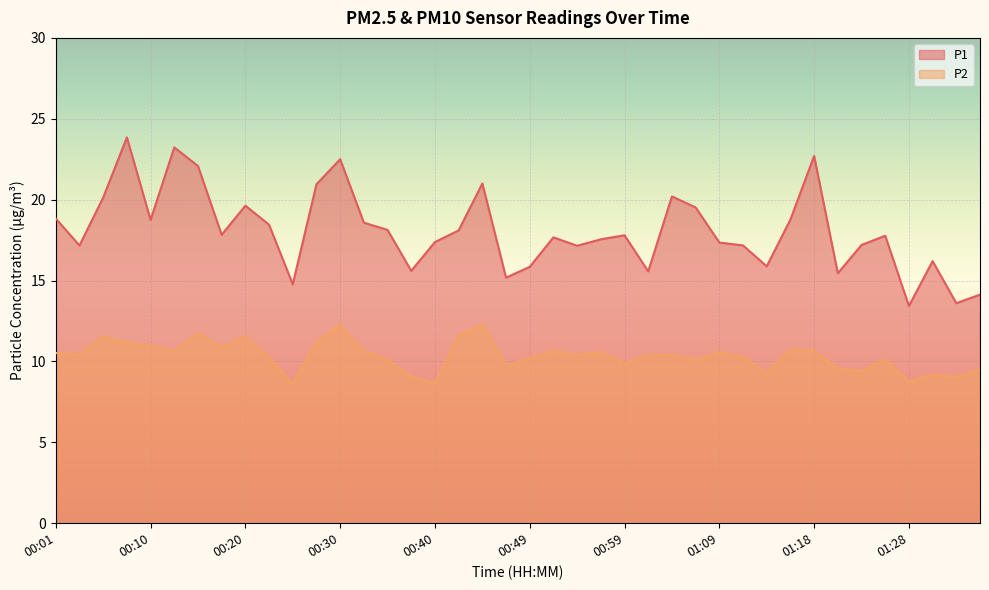

The value of P1 at 00:18 is 11.8. True or false?

False